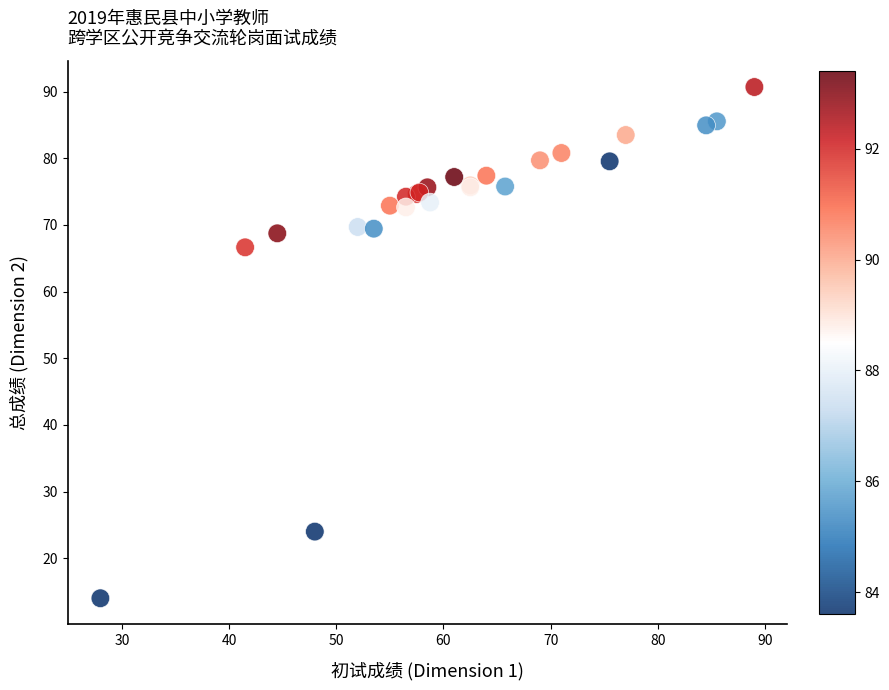

What Y value in the scatter plot is closest to 52?

66.7